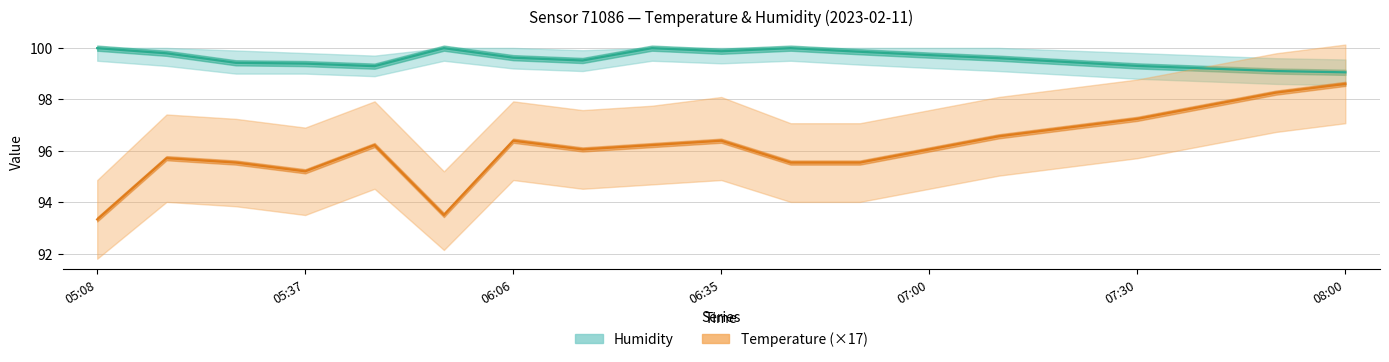

Between 10 and 16, which series saw the biggest shift?

temperature (×17)